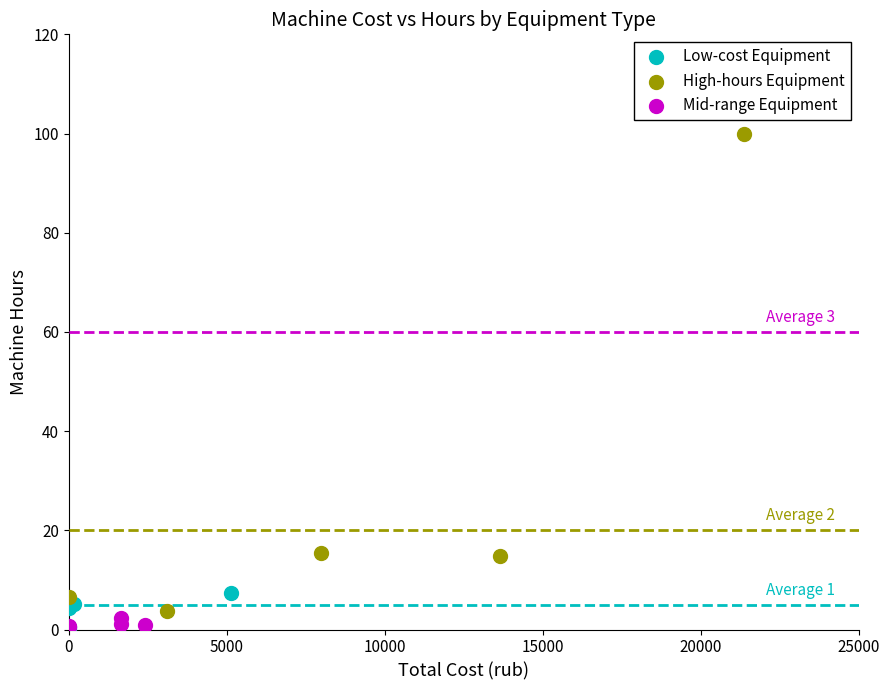

Which series has the largest Y range (max minus min)?

High-hours Equipment